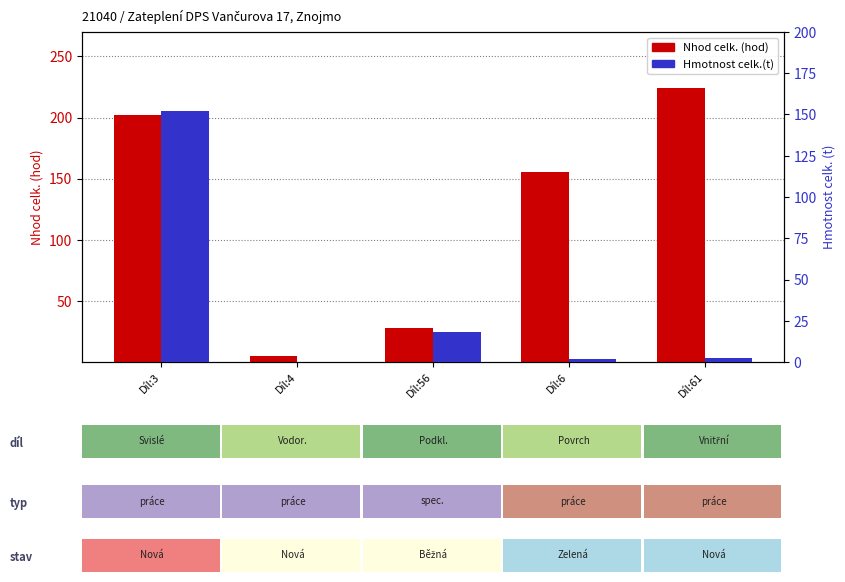

What is the sum of the Hmotnost celk.(t) values at Díl:61 and Díl:56?

20.3